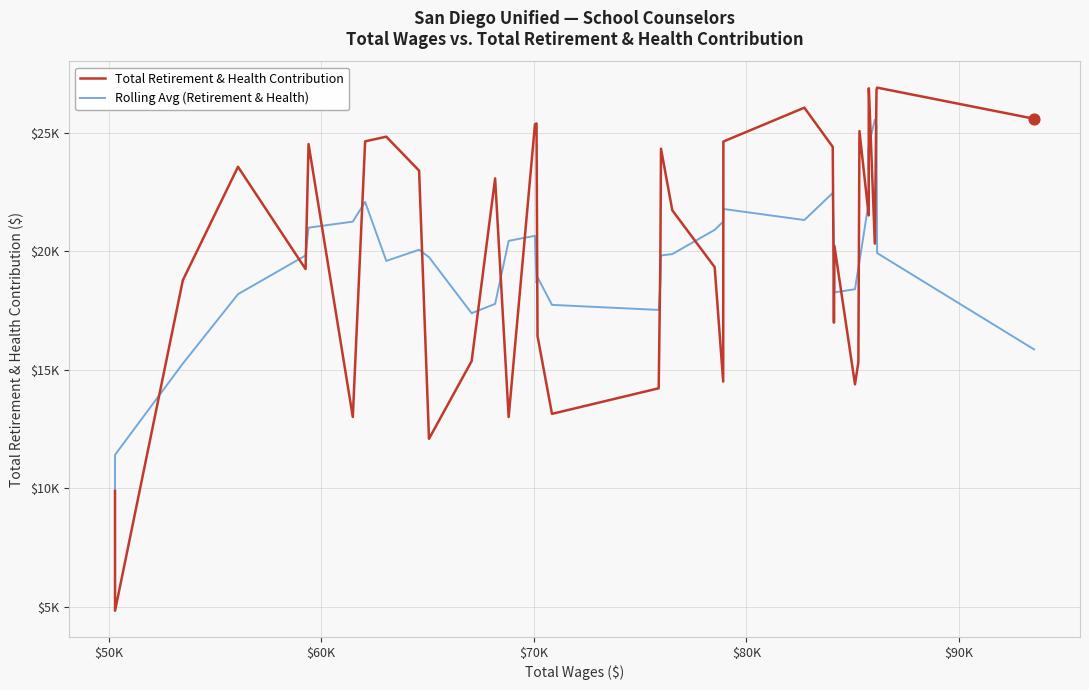

Is the value of Total Retirement & Health Contribution at 34 greater than the value of Rolling Avg (Retirement & Health) at 19?

Yes